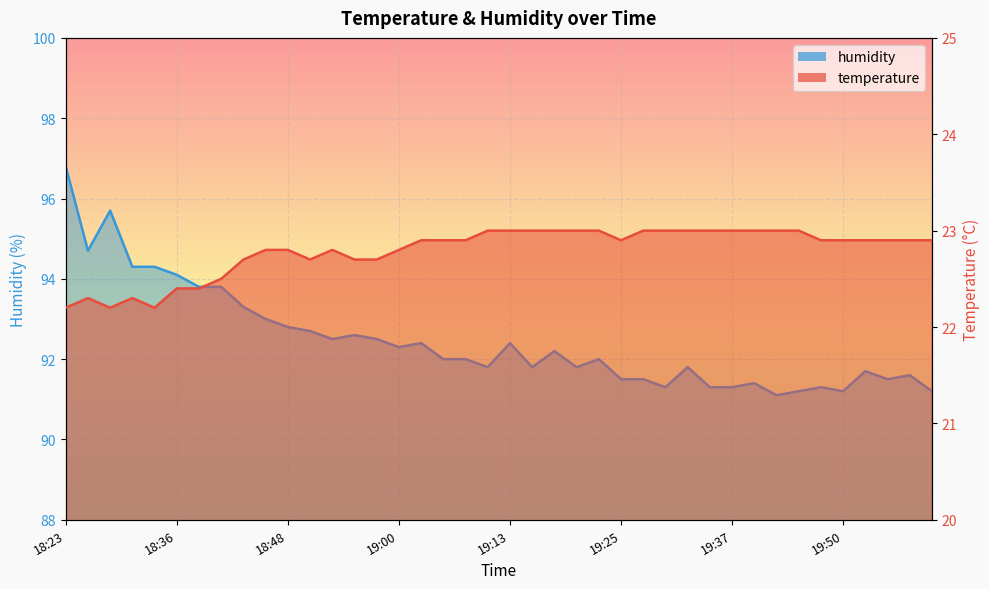

In humidity, how many points are lower than both neighbors (excluding endpoints)?

10